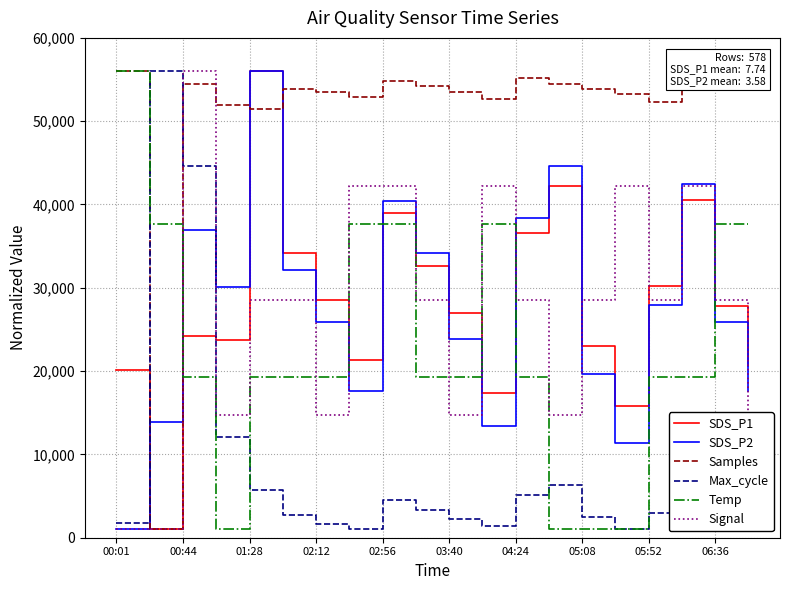

What is the greatest value displayed?

56000.0